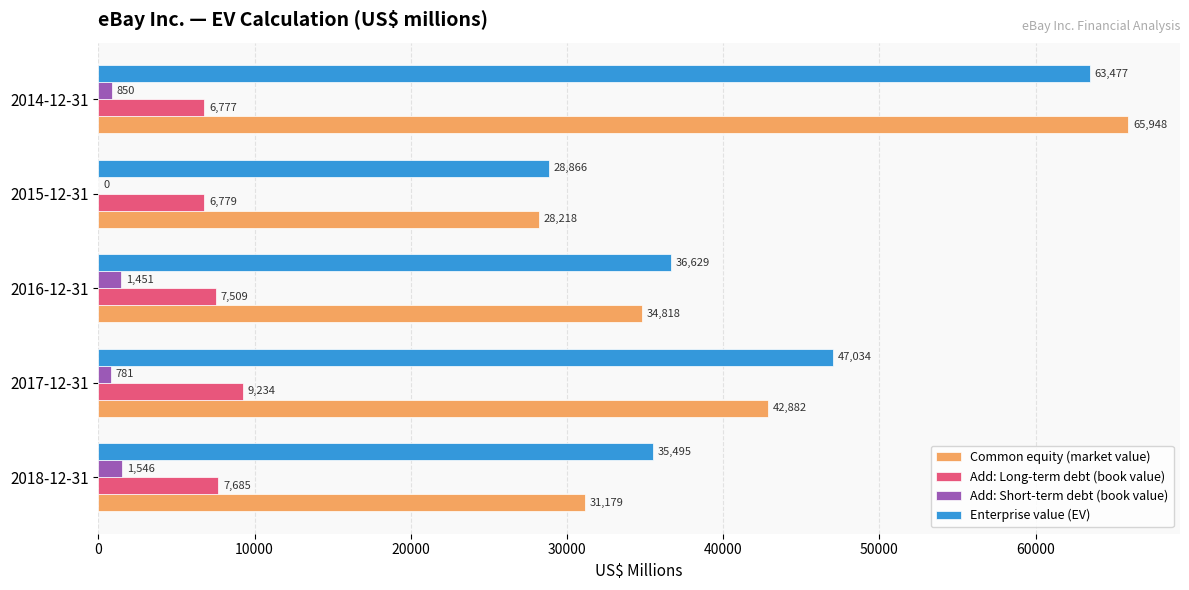

What is the highest value of the Add: Short-term debt (book value) series?

1546